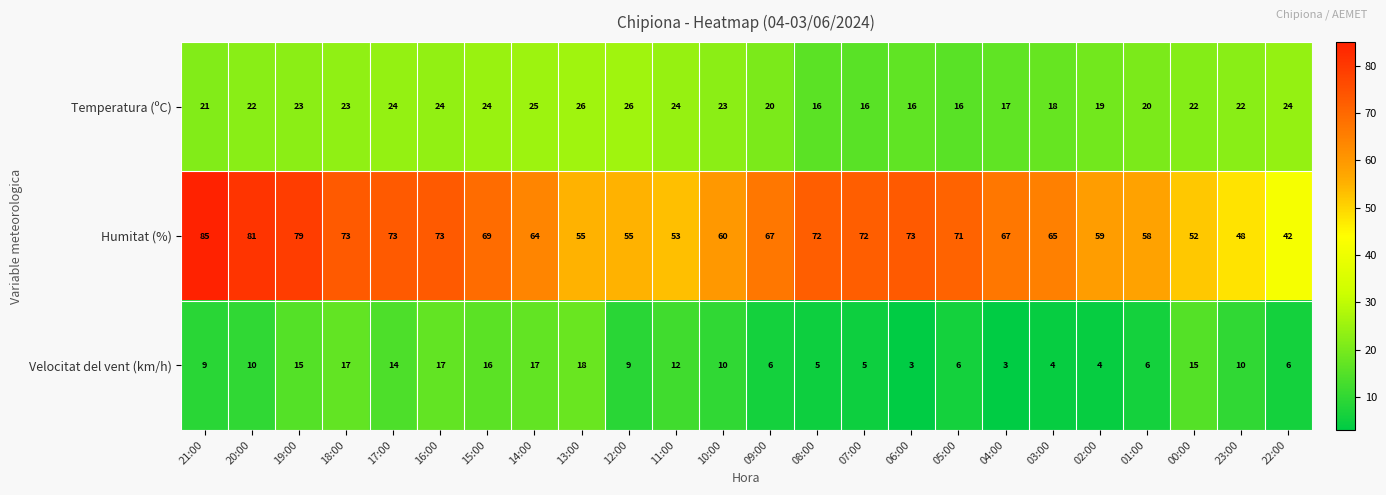

True or false: Velocitat del vent (km/h) has a value of 6 at 01:00.

True